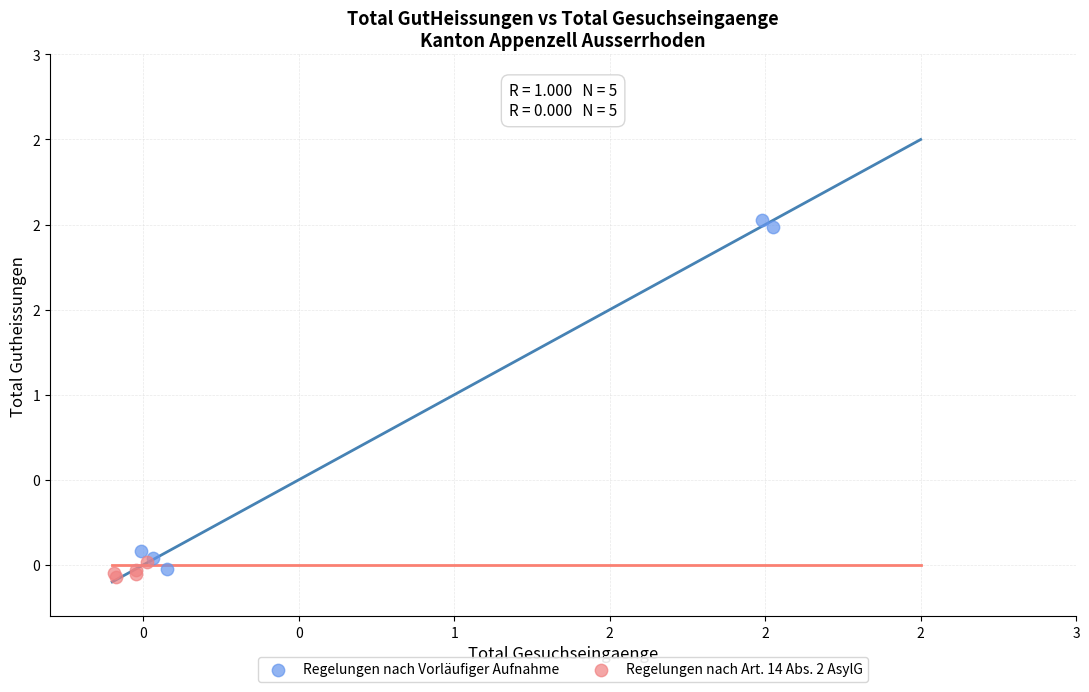

Which series reaches the minimum Y coordinate?

Regelungen nach Art. 14 Abs. 2 AsylG